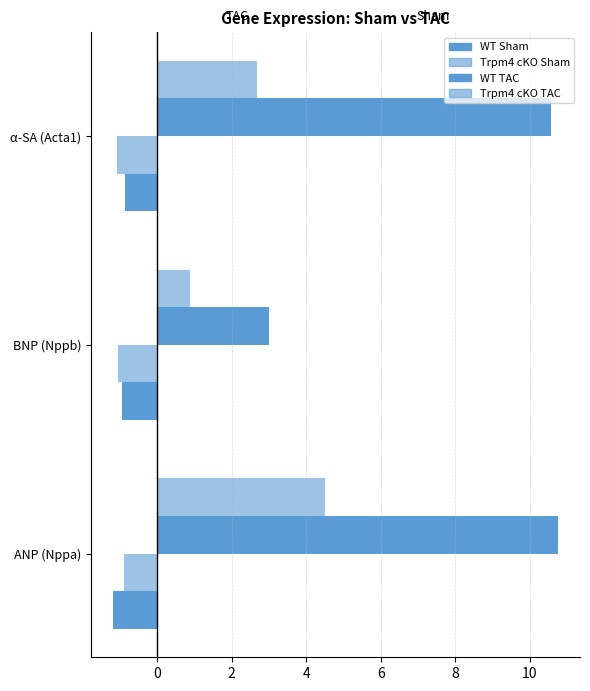

How many data points in WT TAC are above 10?

2